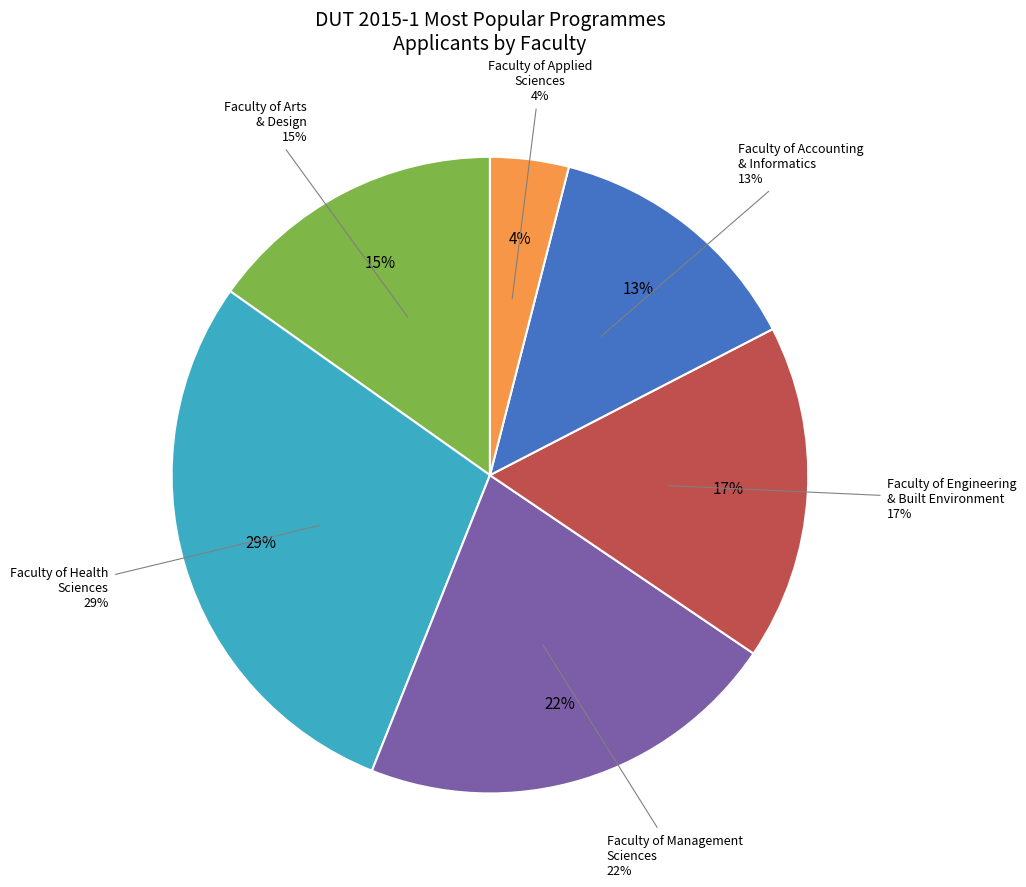

The Faculty of Arts & Design slice represents 17% of the pie. True or false?

False